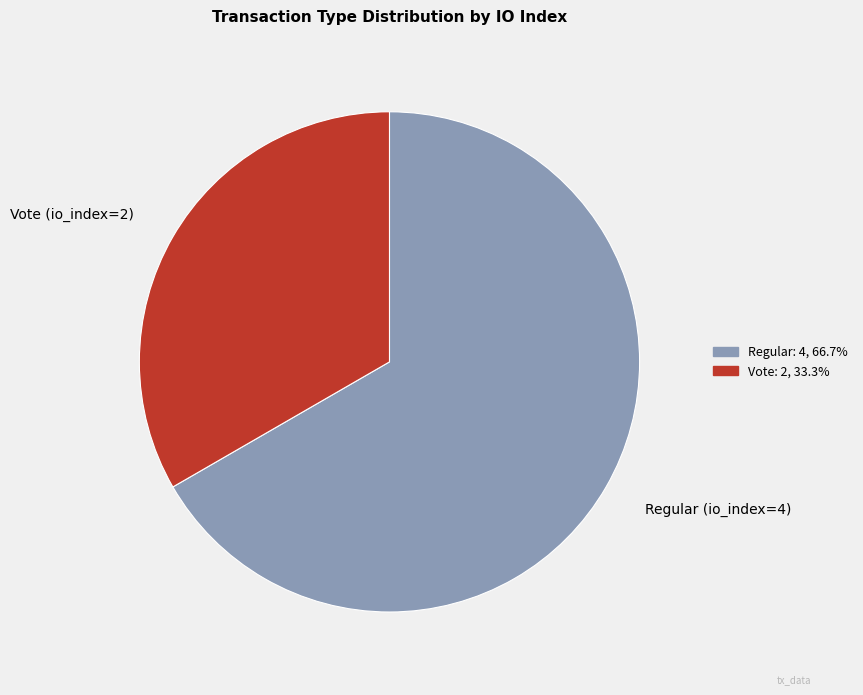

What is the ratio of the value at Regular (io_index=4) to the value at Vote (io_index=2)?

2.0